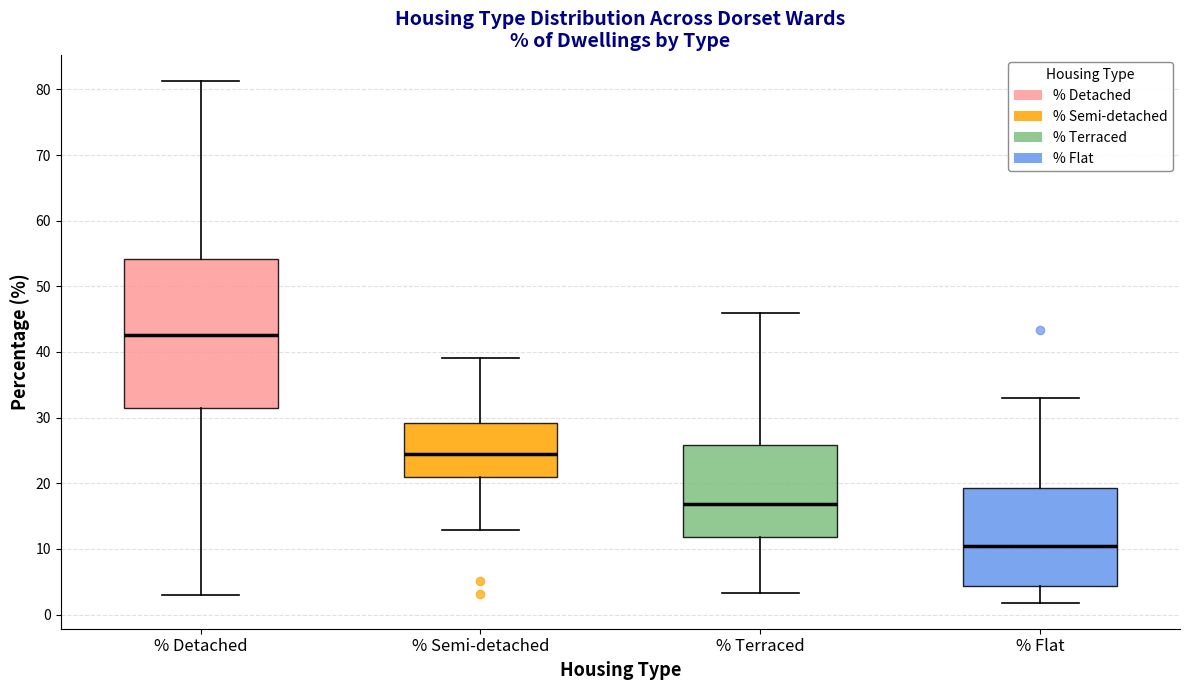

Where does the upper whisker of the box for % Detached end on the y-axis? The values are not printed on the chart, so give them approximately, as read against the axis.

81